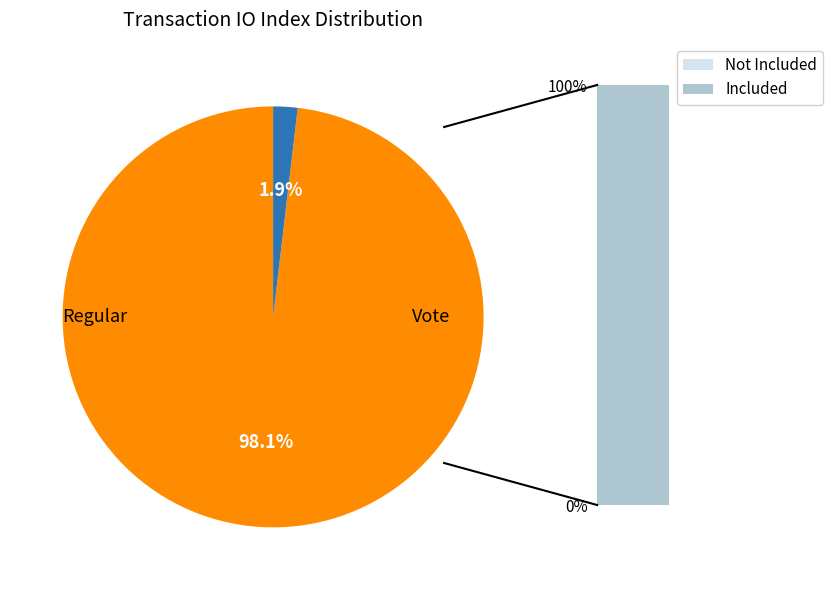

To the nearest percent, what percentage of the pie is Vote?

2%